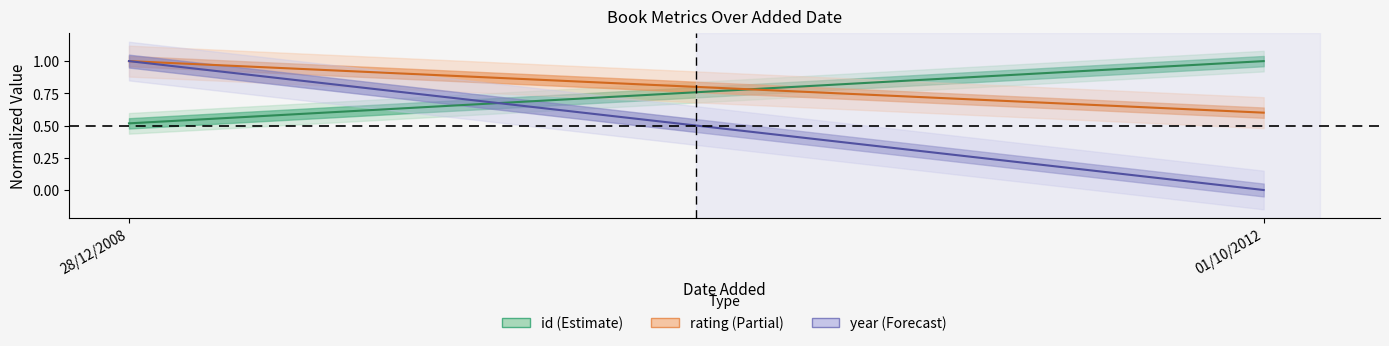

The value of rating at 01/10/2012 is 0.3. True or false?

False